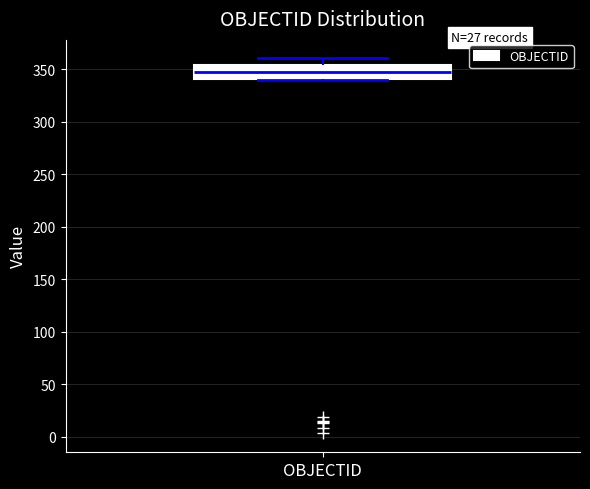

Transcribe this box plot: give where the median line is, the range the box spans, and where the two whiskers end, as read against the y-axis. The values are not printed on the chart, so give them approximately, as read against the axis.

median 345, box 340 to 355, whiskers 340 to 360